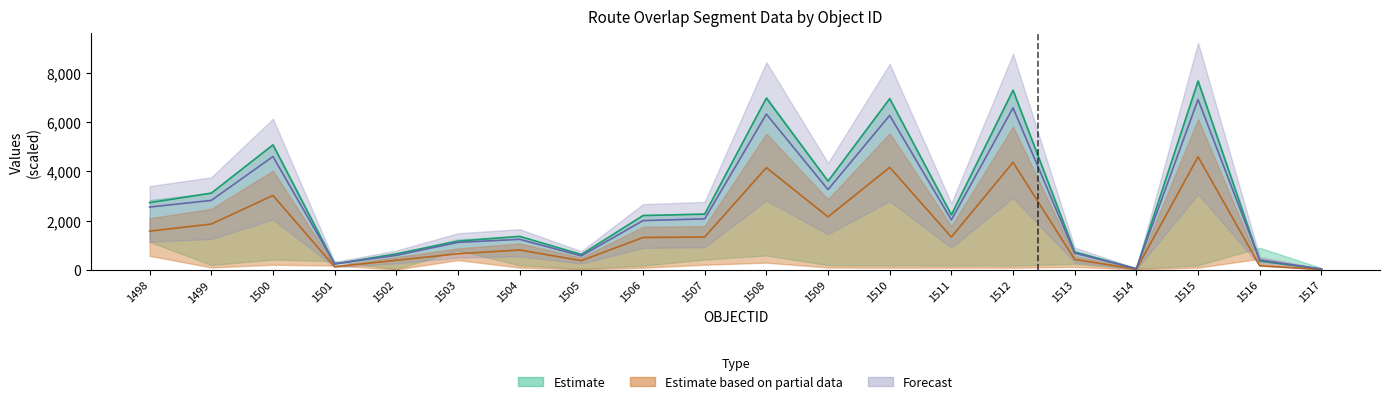

True or false: END_POINT has a value of 4599.9 at 1500.

True